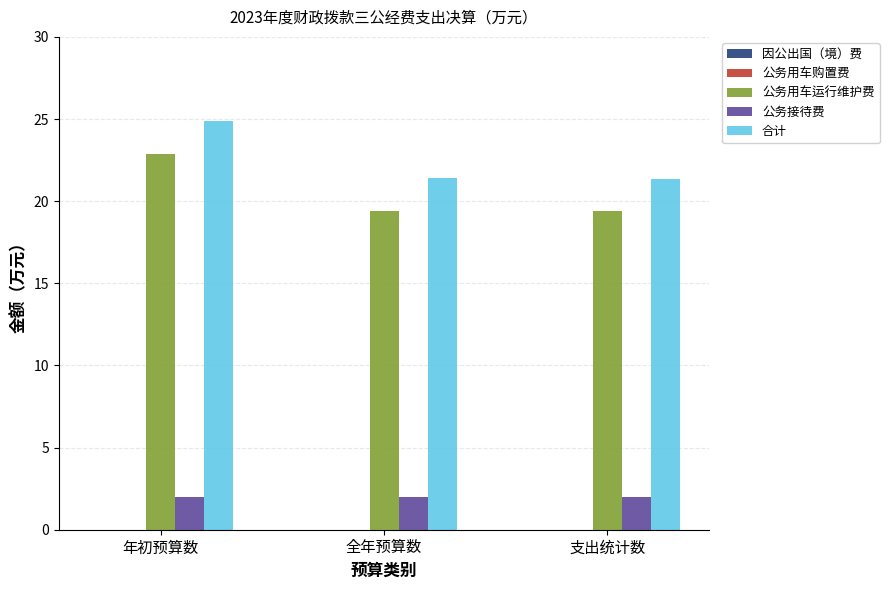

At which label does 公务用车运行维护费 reach its peak?

年初预算数